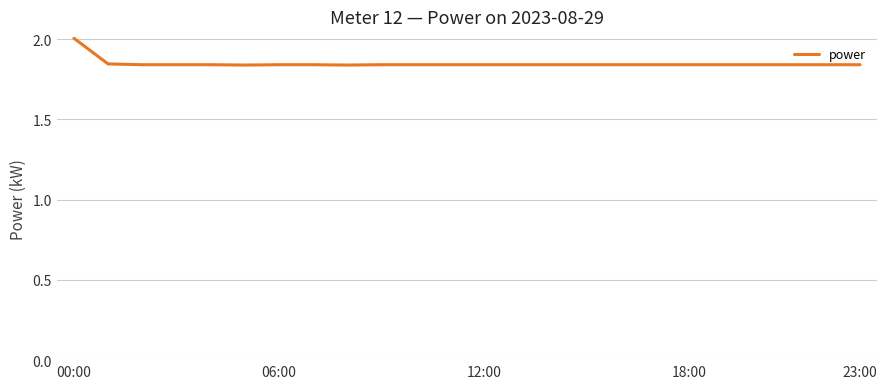

What is the greatest value displayed?

2.0